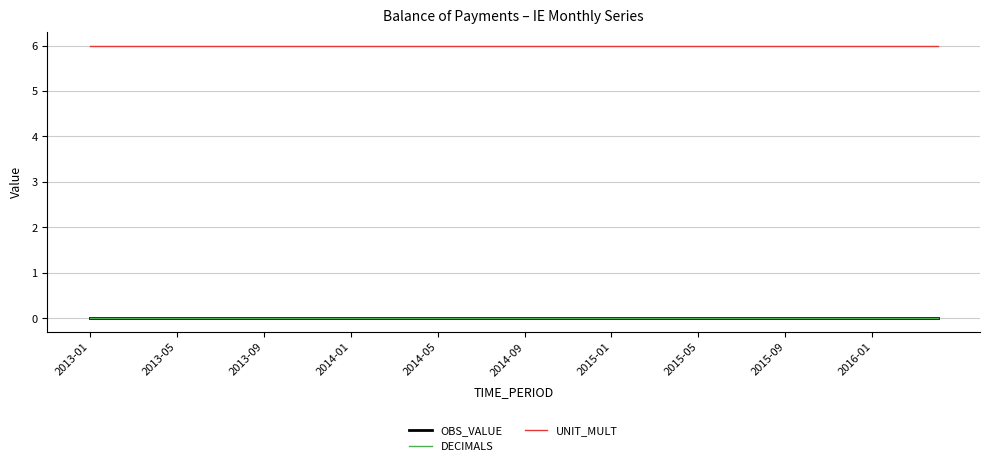

At which category is the sum across all series the highest?

2013-01